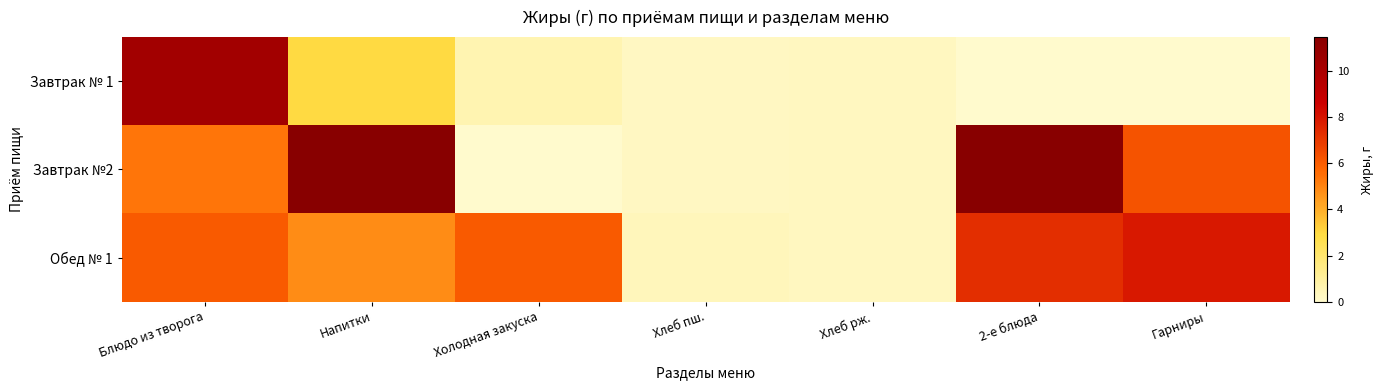

At which category is the sum across all series the highest?

Блюдо из творога